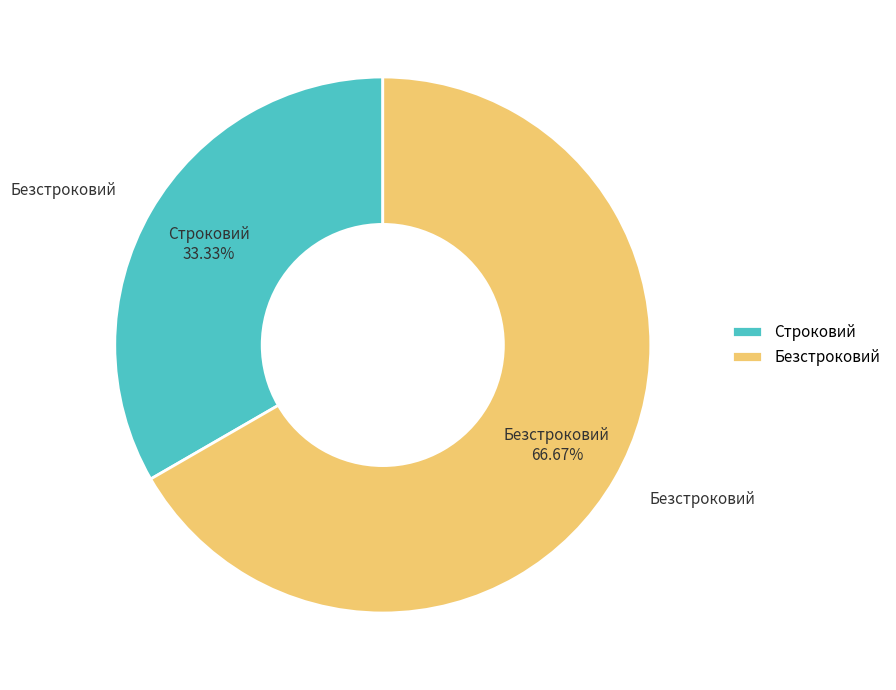

How many segments does this pie chart have?

2